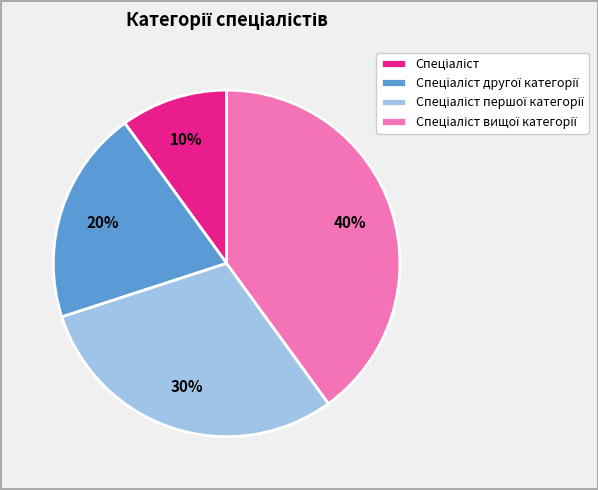

To the nearest percent, what is the difference between the largest and smallest slice percentages?

30%